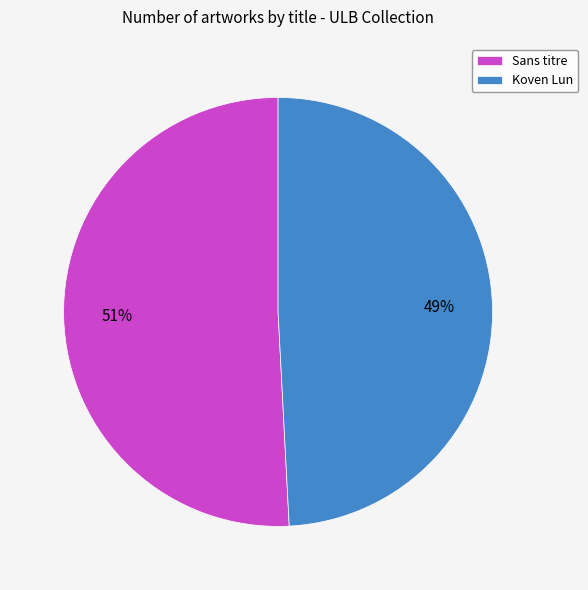

To the nearest percent, what portion does Sans titre represent?

51%